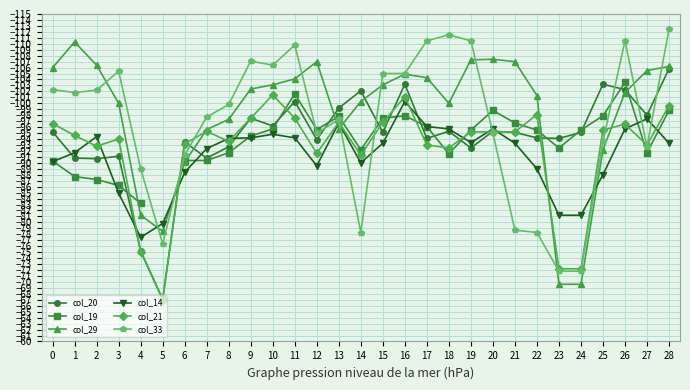

At how many categories does at least one series exceed -81?

7